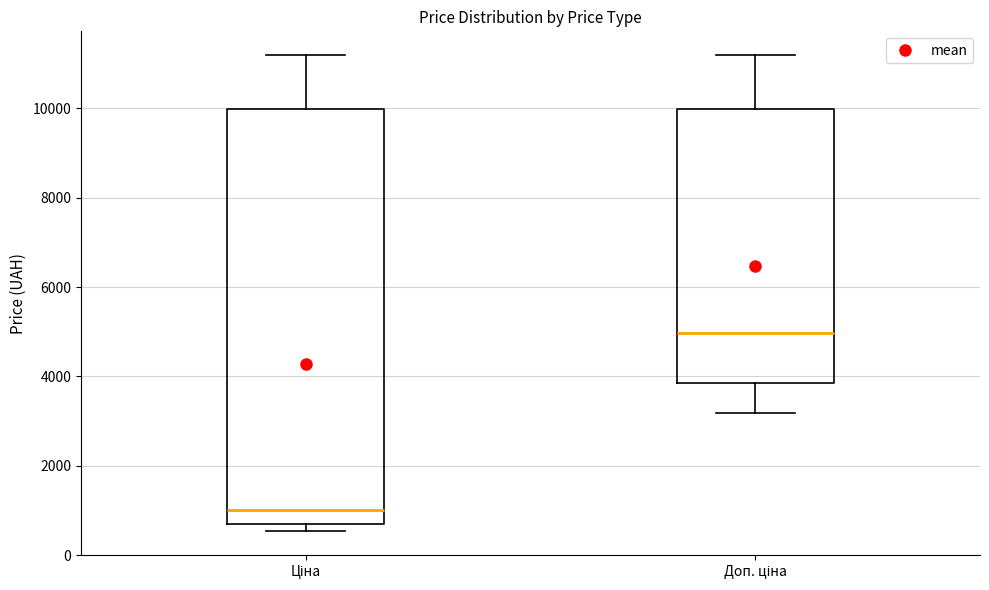

Reading left to right, read every box against the y-axis: the position of its median line, the range the box covers, and the ends of its whiskers. The values are not printed on the chart, so give them approximately, as read against the axis.

Ціна: median 1000, box 600 to 10000, whiskers 600 (just below the box's lower edge) to 11200
Доп. ціна: median 5000, box 3800 to 10000, whiskers 3200 to 11200